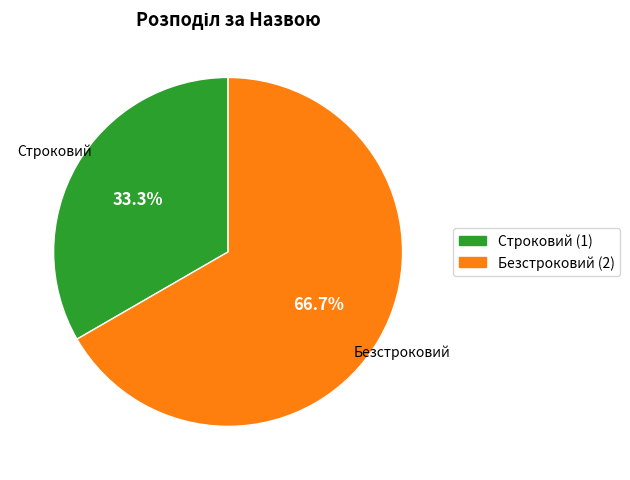

Approximately how many times larger is the value at Безстроковий compared to Строковий?

2.0